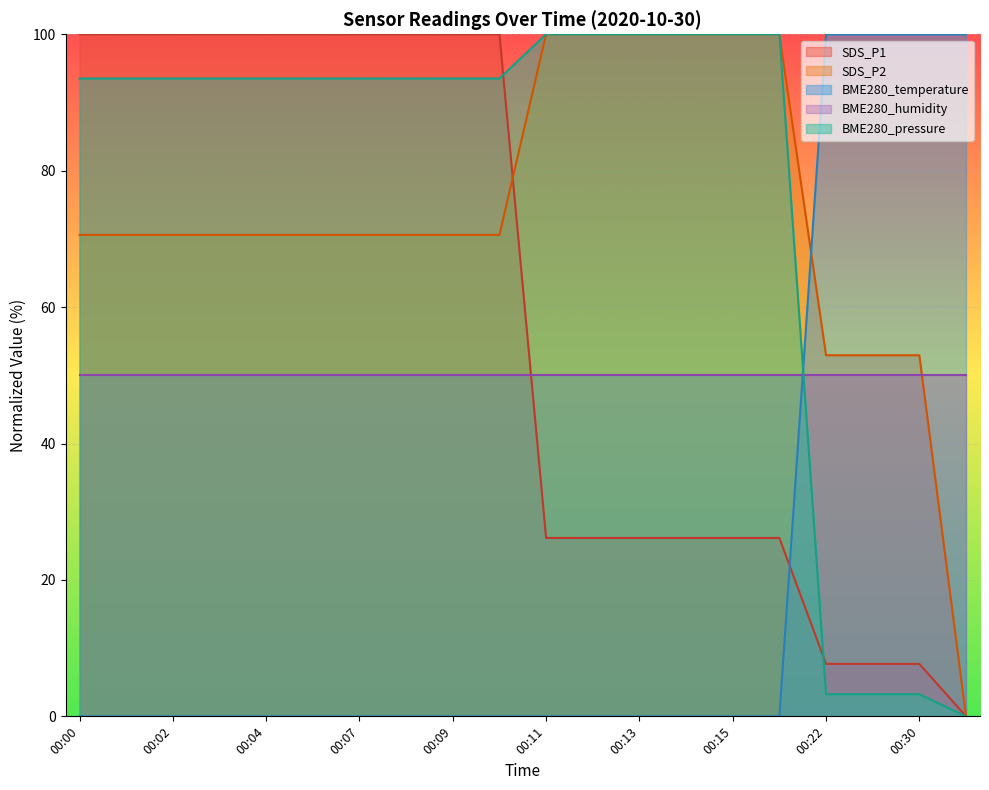

Between 00:05 and 00:07, which is larger?

00:05